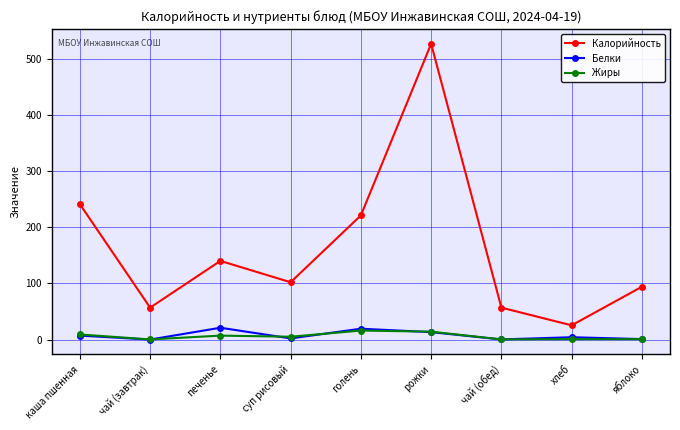

True or false: Жиры and Калорийность intersect in this chart.

False